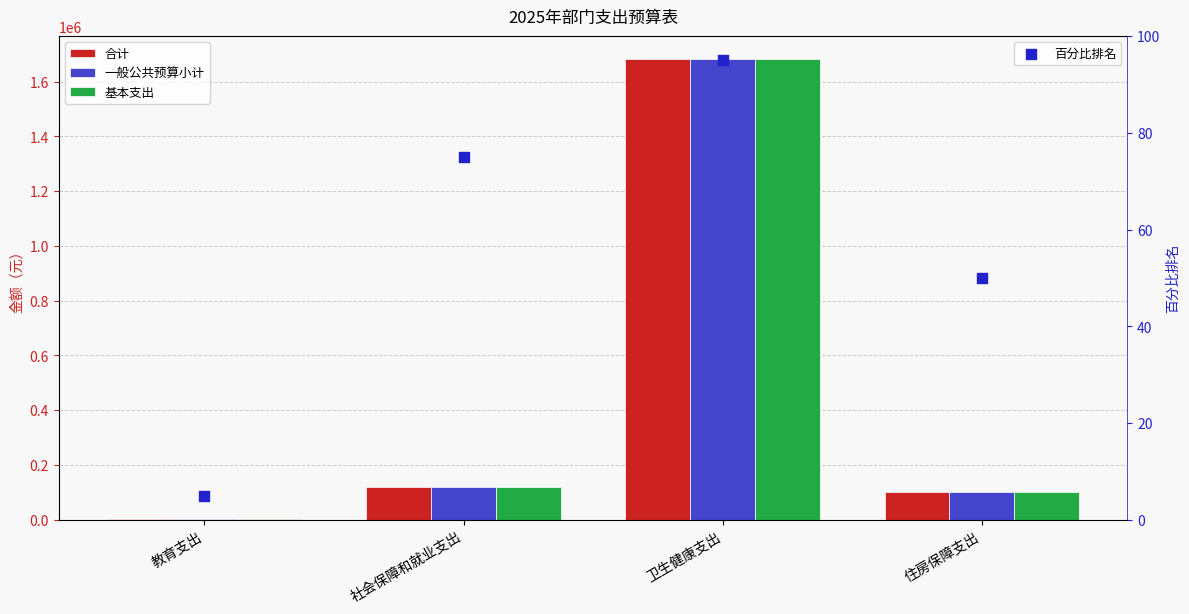

Which series has the widest spread of Y values?

合计